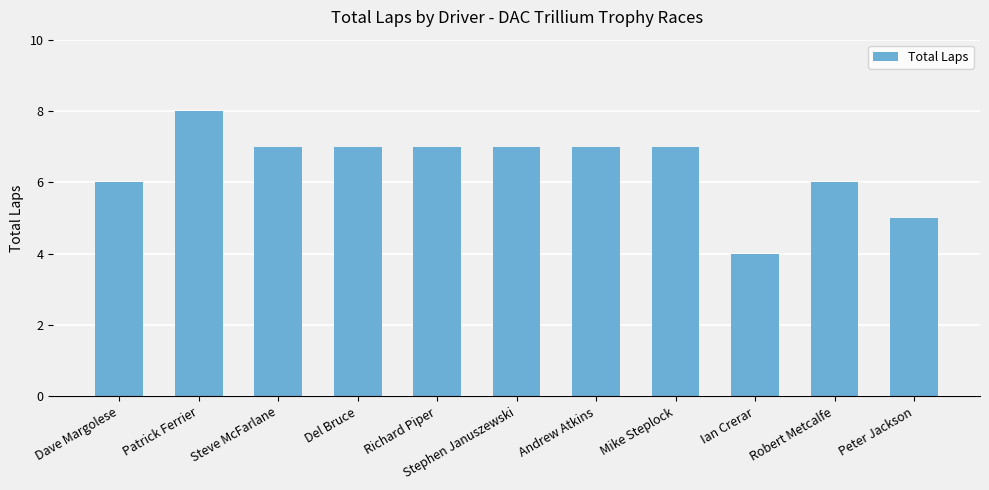

Reading right to left, extract all data points from this chart.

5	6	4	7	7	7	7	7	7	8	6